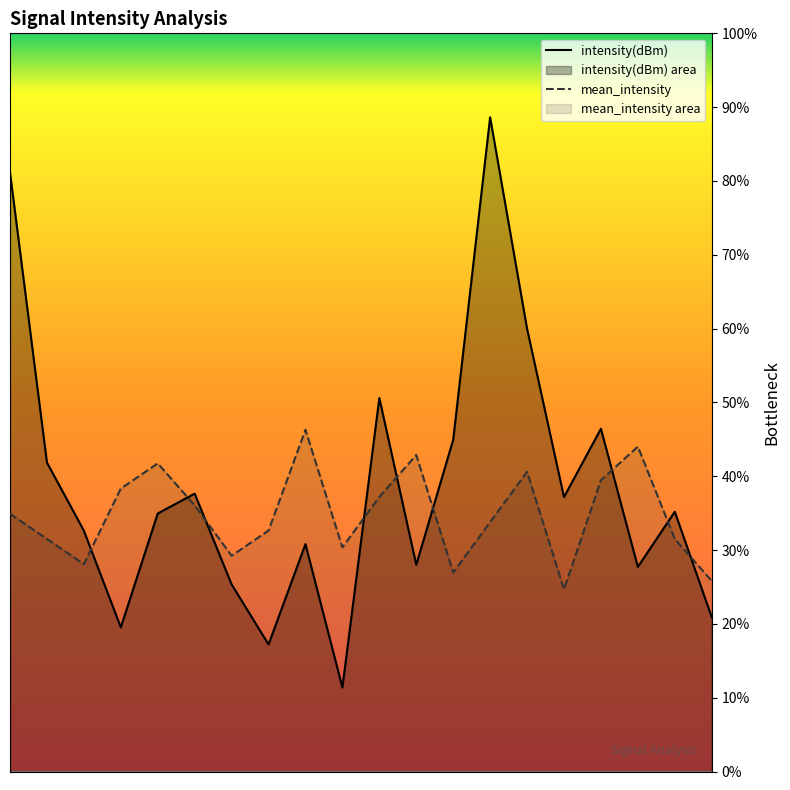

What is the lowest value of the intensity(dBm) series?

11.4